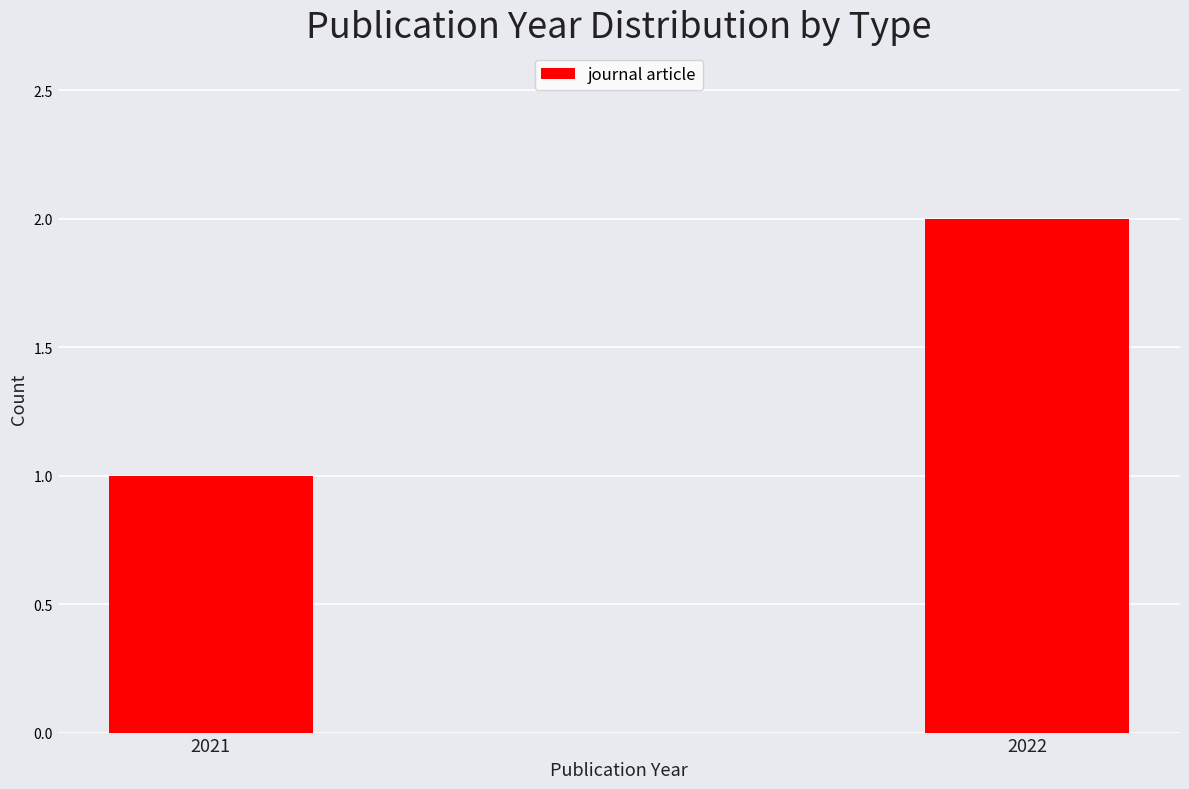

What value does the data have at 2021?

1